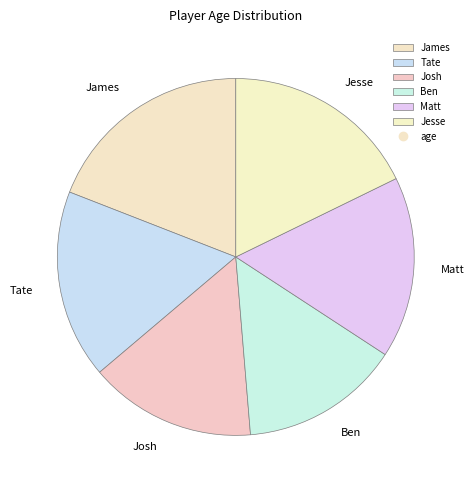

Rank the categories by value from lowest to highest.

Ben, Josh, Matt, Tate, Jesse, James